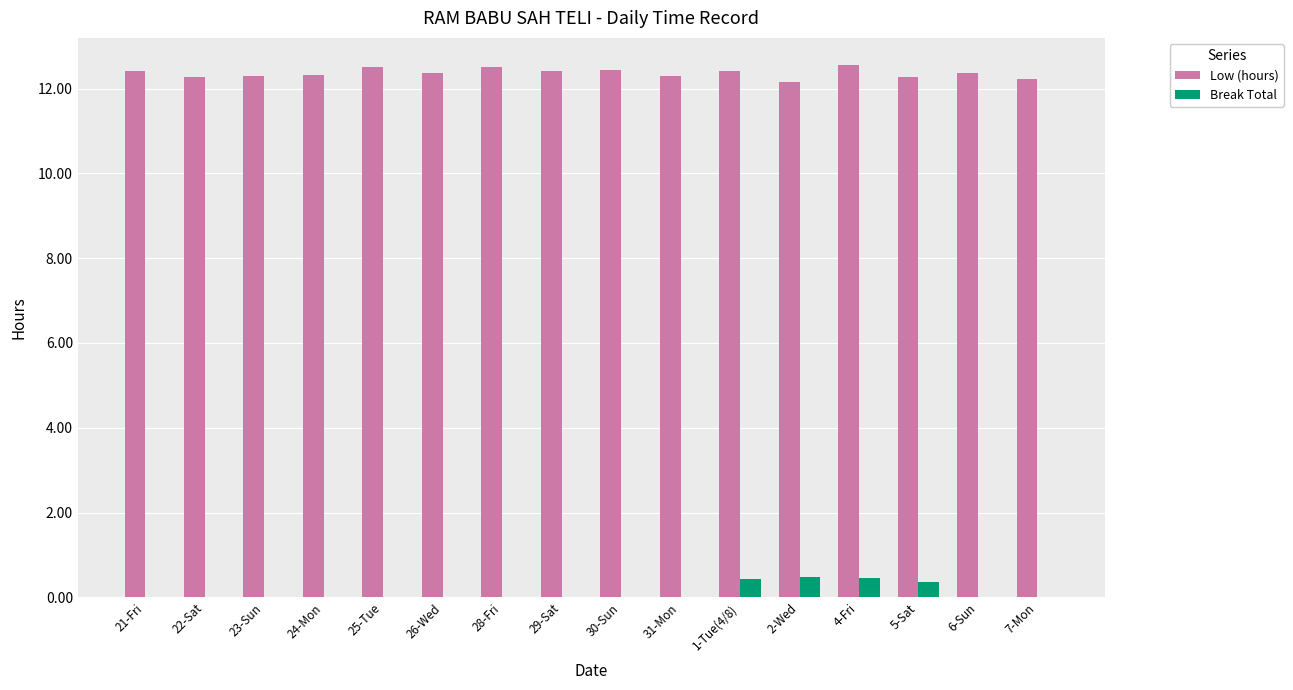

What is the sum of the Low (hours) values at 31-Mon and 30-Sun?

24.7